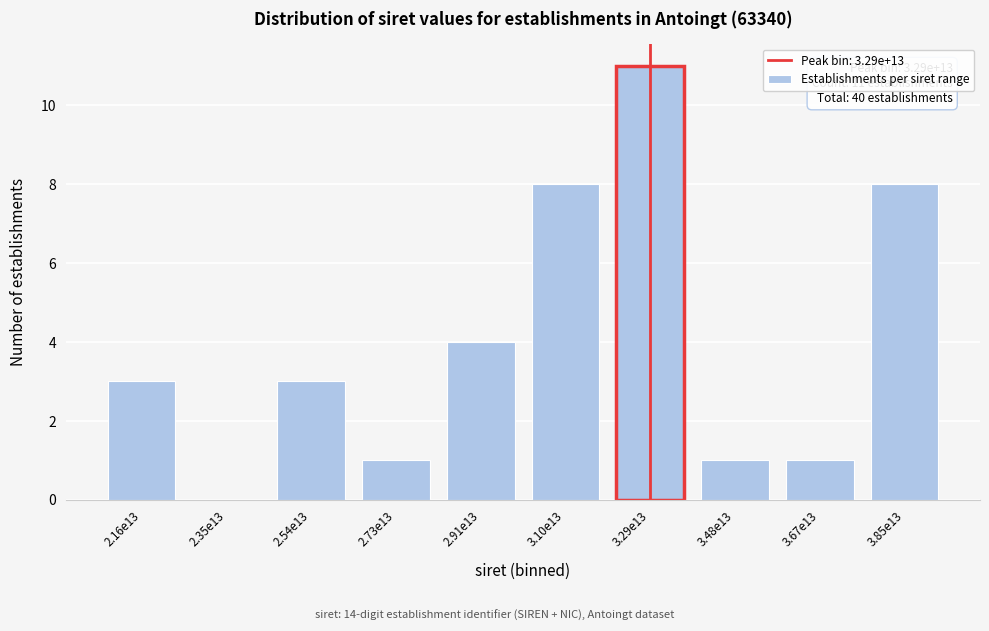

Reading left to right, what are all the values shown in this chart?

2.16e13=3	2.35e13=0	2.54e13=3	2.73e13=1	2.91e13=4	3.10e13=8	3.29e13=11	3.48e13=1	3.67e13=1	3.85e13=8